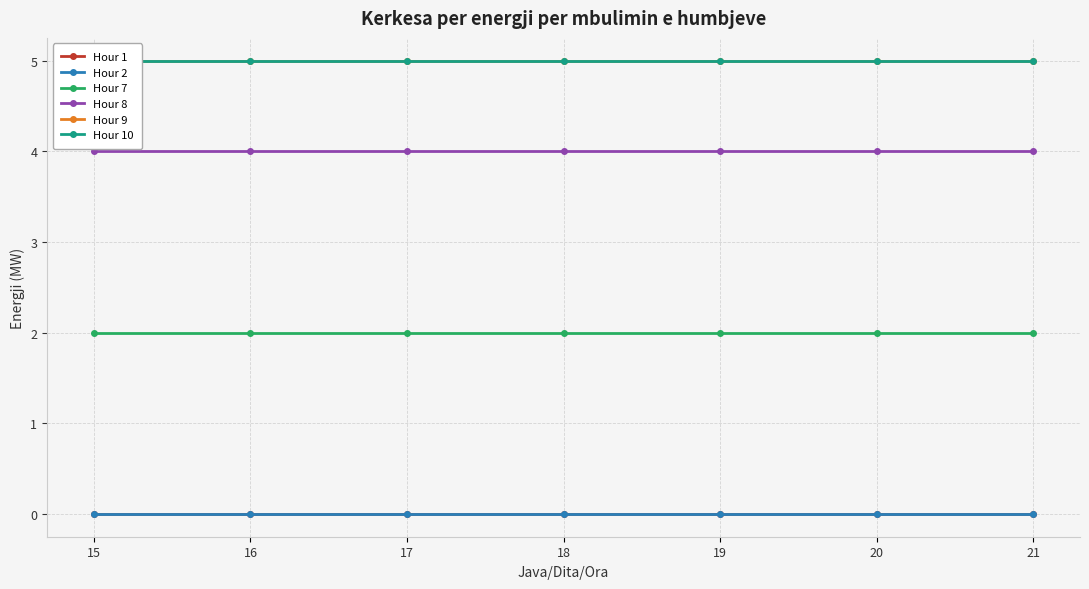

True or false: Hour 2 and Hour 8 intersect in this chart.

False